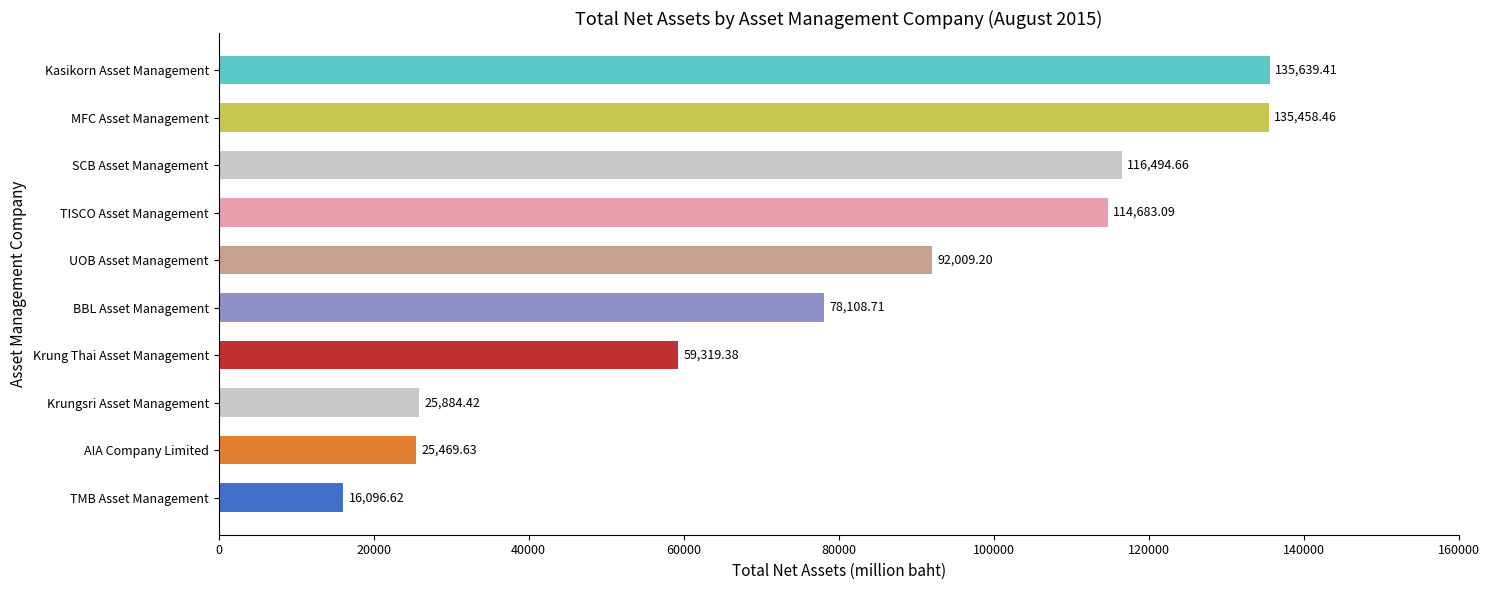

What is the greatest value displayed?

135639.4